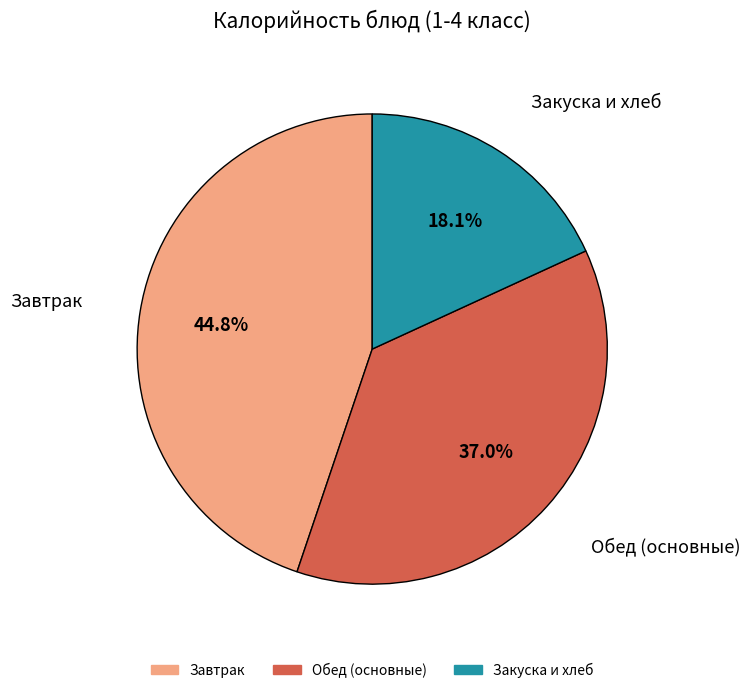

Is there any slice that represents more than half of the pie?

No